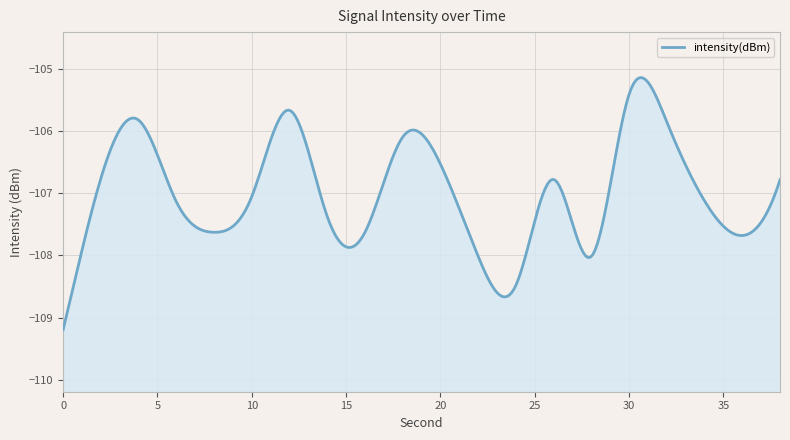

The chart shows a value of -108.5 at 24. True or false?

True